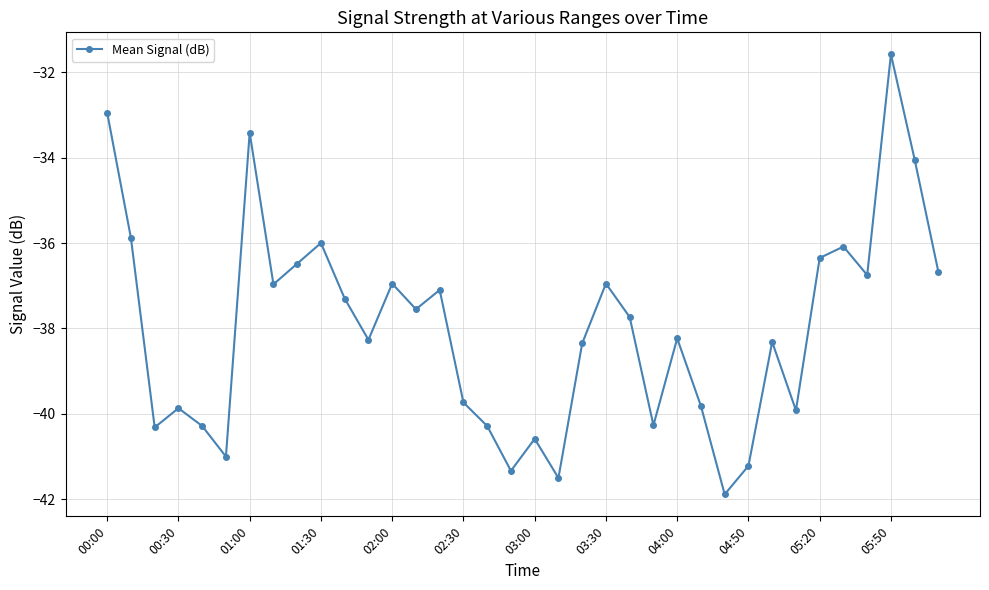

How many interior local valleys (lower than both neighbors) does the data have?

11